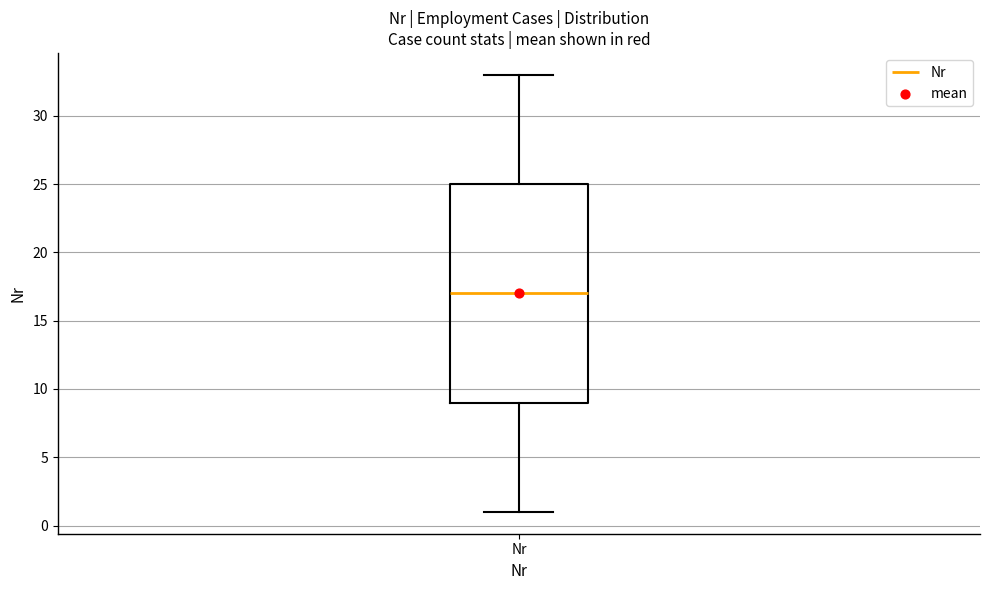

Where is the lower edge of the box for Nr on the y-axis? The values are not printed on the chart, so give them approximately, as read against the axis.

9